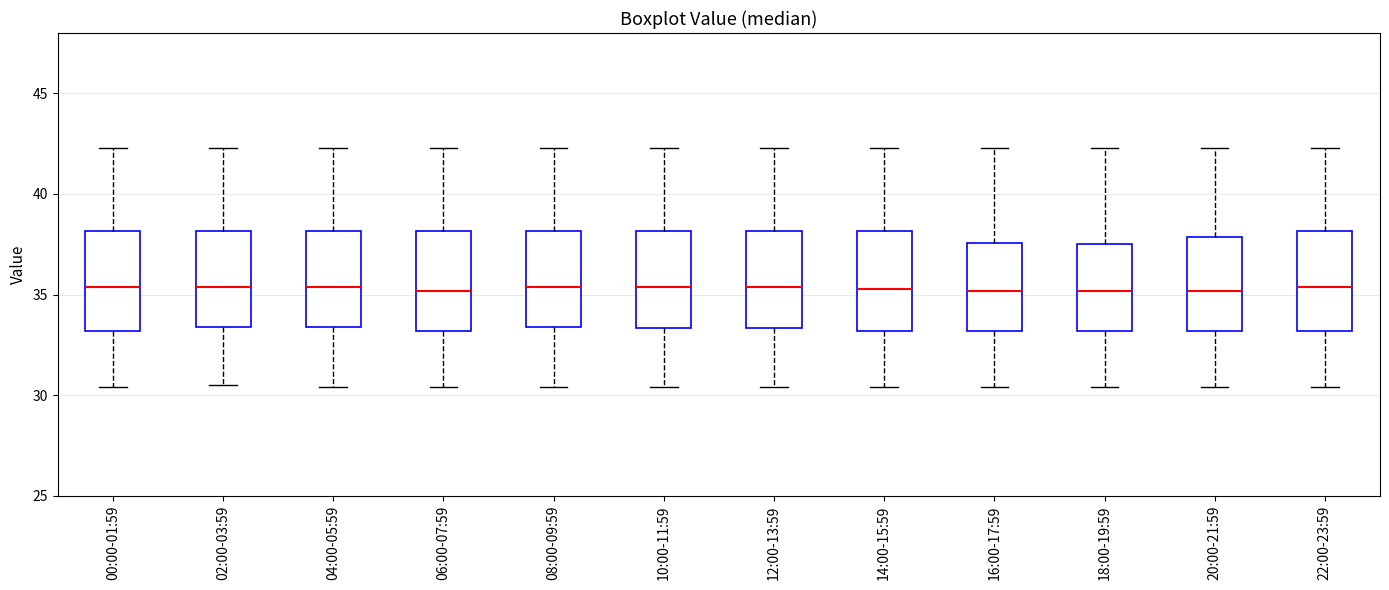

Reading left to right, read every box against the y-axis: the position of its median line, the range the box covers, and the ends of its whiskers. The values are not printed on the chart, so give them approximately, as read against the axis.

00:00-01:59: median 35.5, box 33.0 to 38.0, whiskers 30.5 to 42.5
02:00-03:59: median 35.5, box 33.5 to 38.0, whiskers 30.5 to 42.5
04:00-05:59: median 35.5, box 33.5 to 38.0, whiskers 30.5 to 42.5
06:00-07:59: median 35.0, box 33.0 to 38.0, whiskers 30.5 to 42.5
08:00-09:59: median 35.5, box 33.5 to 38.0, whiskers 30.5 to 42.5
10:00-11:59: median 35.5, box 33.5 to 38.0, whiskers 30.5 to 42.5
12:00-13:59: median 35.5, box 33.5 to 38.0, whiskers 30.5 to 42.5
14:00-15:59: median 35.5, box 33.0 to 38.0, whiskers 30.5 to 42.5
16:00-17:59: median 35.0, box 33.0 to 37.5, whiskers 30.5 to 42.5
18:00-19:59: median 35.0, box 33.0 to 37.5, whiskers 30.5 to 42.5
20:00-21:59: median 35.0, box 33.0 to 38.0, whiskers 30.5 to 42.5
22:00-23:59: median 35.5, box 33.0 to 38.0, whiskers 30.5 to 42.5